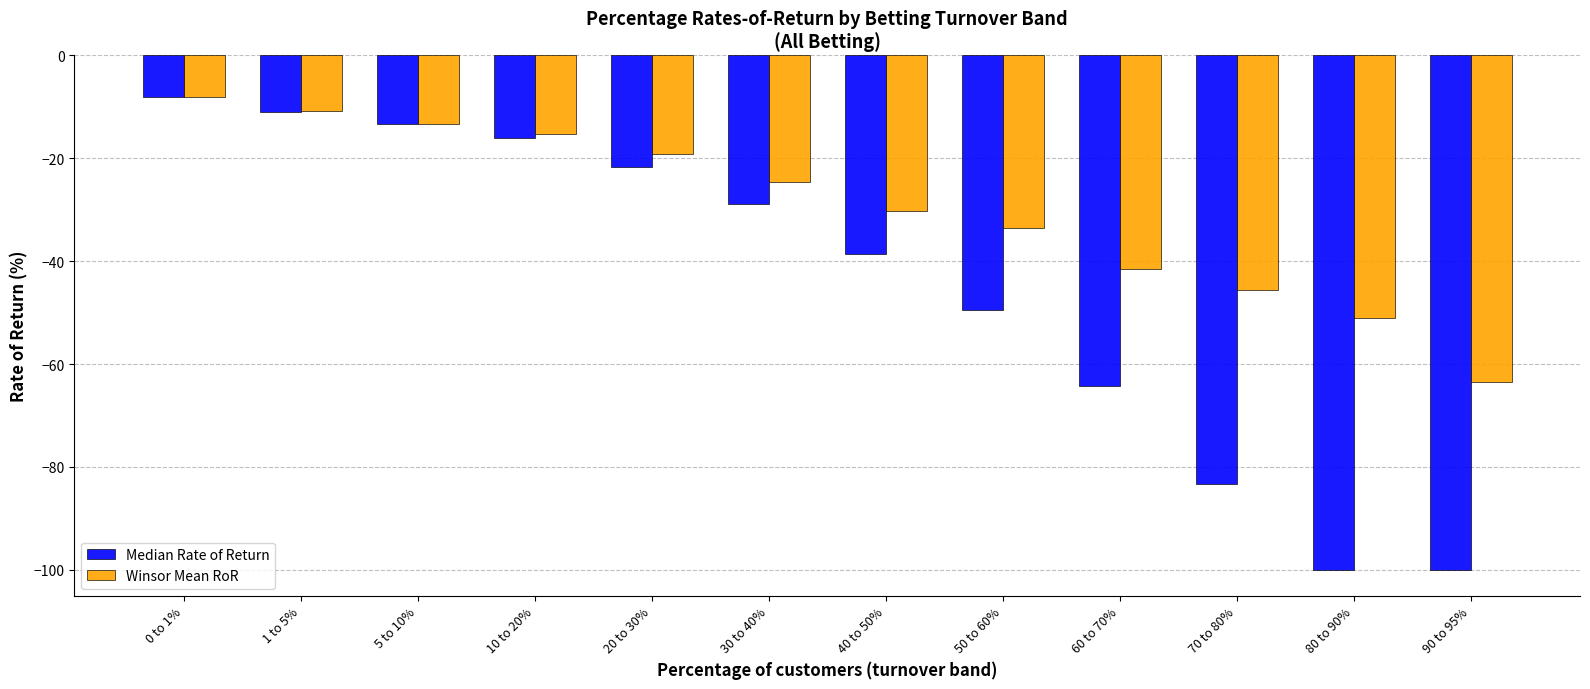

How many bars are there in each group?

2